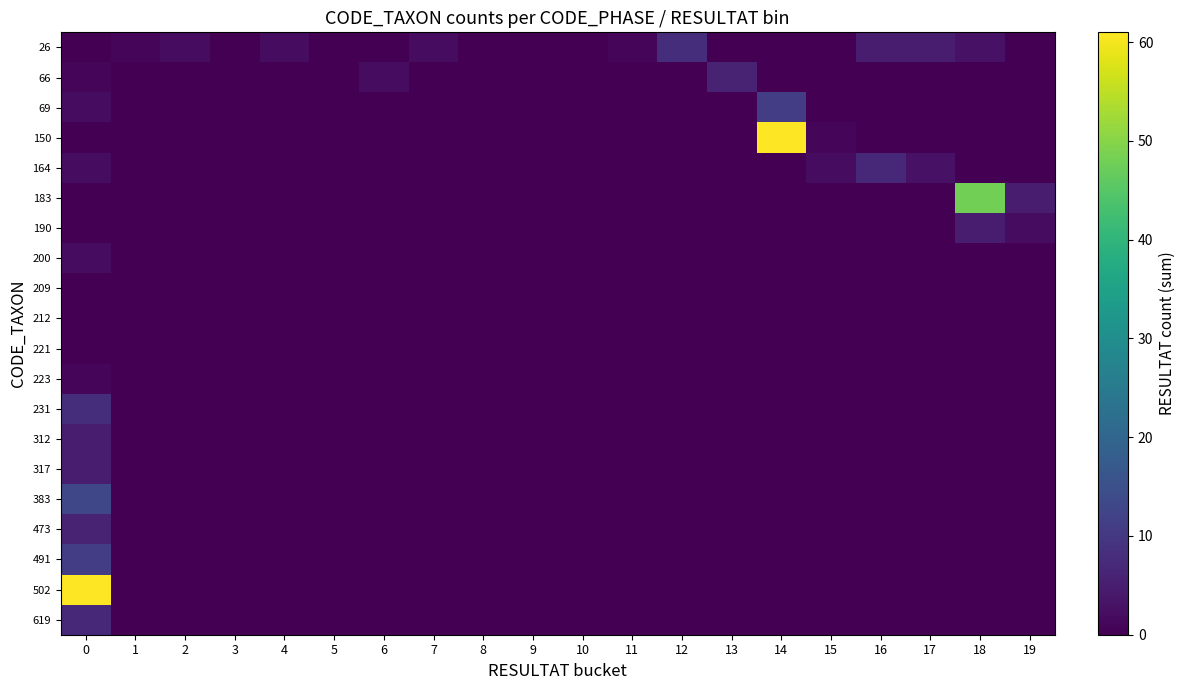

Reading left to right, extract all data points from this chart.

26: 0=0	1=1	2=2	3=0	4=2	5=0	6=0	7=2	8=0	9=0	10=0	11=1	12=8	13=0	14=0	15=0	16=5	17=5	18=3	19=0
66: 0=1	1=0	2=0	3=0	4=0	5=0	6=2	7=0	8=0	9=0	10=0	11=0	12=0	13=6	14=0	15=0	16=0	17=0	18=0	19=0
69: 0=2	1=0	2=0	3=0	4=0	5=0	6=0	7=0	8=0	9=0	10=0	11=0	12=0	13=0	14=11	15=0	16=0	17=0	18=0	19=0
150: 0=0	1=0	2=0	3=0	4=0	5=0	6=0	7=0	8=0	9=0	10=0	11=0	12=0	13=0	14=61	15=1	16=0	17=0	18=0	19=0
164: 0=2	1=0	2=0	3=0	4=0	5=0	6=0	7=0	8=0	9=0	10=0	11=0	12=0	13=0	14=0	15=2	16=7	17=3	18=0	19=0
183: 0=0	1=0	2=0	3=0	4=0	5=0	6=0	7=0	8=0	9=0	10=0	11=0	12=0	13=0	14=0	15=0	16=0	17=0	18=48	19=5
190: 0=0	1=0	2=0	3=0	4=0	5=0	6=0	7=0	8=0	9=0	10=0	11=0	12=0	13=0	14=0	15=0	16=0	17=0	18=5	19=2
200: 0=2	1=0	2=0	3=0	4=0	5=0	6=0	7=0	8=0	9=0	10=0	11=0	12=0	13=0	14=0	15=0	16=0	17=0	18=0	19=0
209: 0=0	1=0	2=0	3=0	4=0	5=0	6=0	7=0	8=0	9=0	10=0	11=0	12=0	13=0	14=0	15=0	16=0	17=0	18=0	19=0
212: 0=0	1=0	2=0	3=0	4=0	5=0	6=0	7=0	8=0	9=0	10=0	11=0	12=0	13=0	14=0	15=0	16=0	17=0	18=0	19=0
221: 0=0	1=0	2=0	3=0	4=0	5=0	6=0	7=0	8=0	9=0	10=0	11=0	12=0	13=0	14=0	15=0	16=0	17=0	18=0	19=0
223: 0=1	1=0	2=0	3=0	4=0	5=0	6=0	7=0	8=0	9=0	10=0	11=0	12=0	13=0	14=0	15=0	16=0	17=0	18=0	19=0
231: 0=8	1=0	2=0	3=0	4=0	5=0	6=0	7=0	8=0	9=0	10=0	11=0	12=0	13=0	14=0	15=0	16=0	17=0	18=0	19=0
312: 0=5	1=0	2=0	3=0	4=0	5=0	6=0	7=0	8=0	9=0	10=0	11=0	12=0	13=0	14=0	15=0	16=0	17=0	18=0	19=0
317: 0=5	1=0	2=0	3=0	4=0	5=0	6=0	7=0	8=0	9=0	10=0	11=0	12=0	13=0	14=0	15=0	16=0	17=0	18=0	19=0
383: 0=13	1=0	2=0	3=0	4=0	5=0	6=0	7=0	8=0	9=0	10=0	11=0	12=0	13=0	14=0	15=0	16=0	17=0	18=0	19=0
473: 0=6	1=0	2=0	3=0	4=0	5=0	6=0	7=0	8=0	9=0	10=0	11=0	12=0	13=0	14=0	15=0	16=0	17=0	18=0	19=0
491: 0=11	1=0	2=0	3=0	4=0	5=0	6=0	7=0	8=0	9=0	10=0	11=0	12=0	13=0	14=0	15=0	16=0	17=0	18=0	19=0
502: 0=61	1=0	2=0	3=0	4=0	5=0	6=0	7=0	8=0	9=0	10=0	11=0	12=0	13=0	14=0	15=0	16=0	17=0	18=0	19=0
619: 0=7	1=0	2=0	3=0	4=0	5=0	6=0	7=0	8=0	9=0	10=0	11=0	12=0	13=0	14=0	15=0	16=0	17=0	18=0	19=0